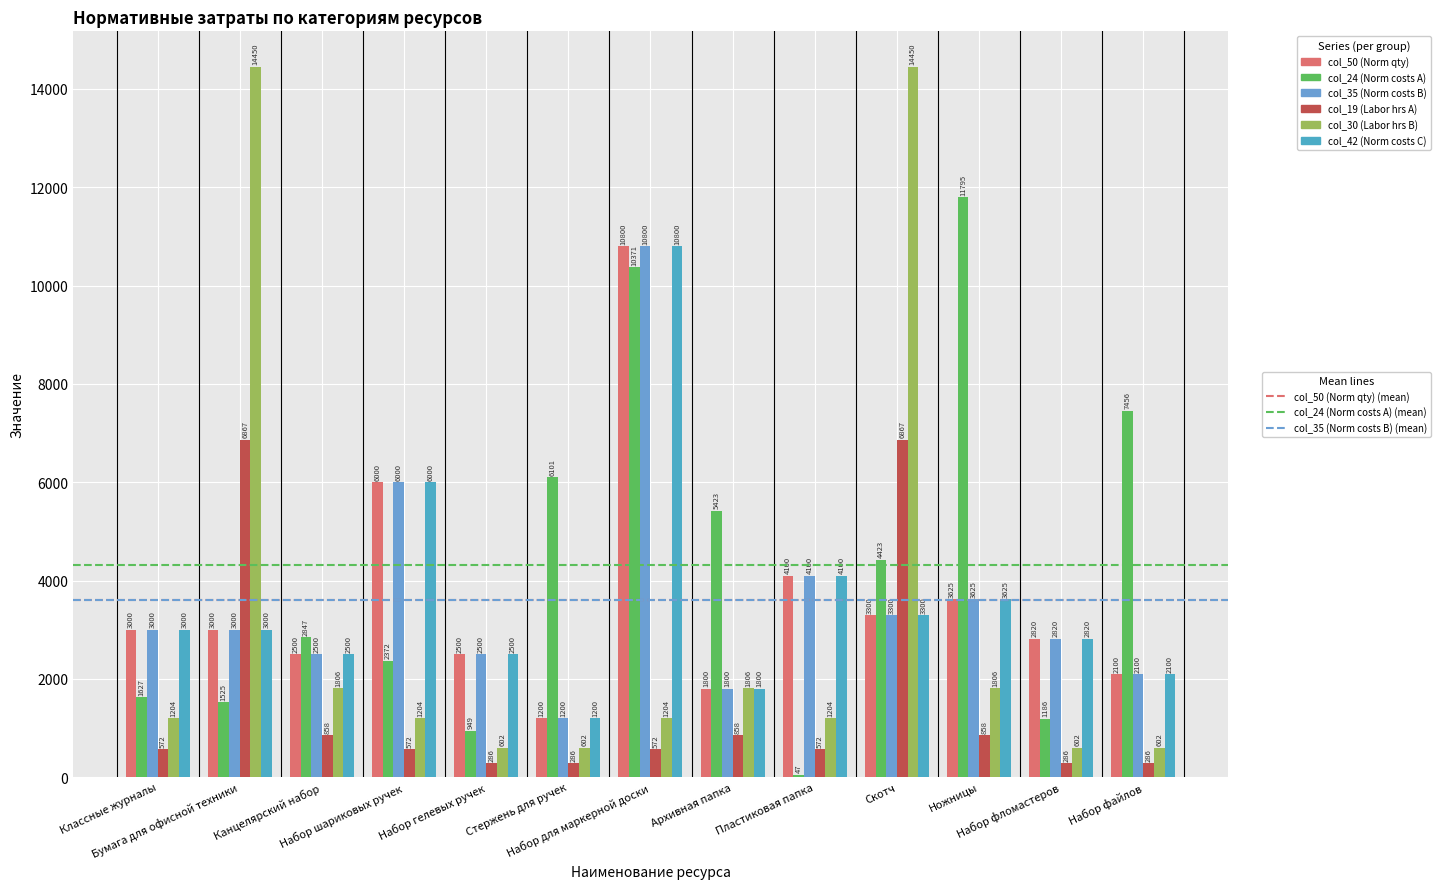

How many groups of bars are there?

13